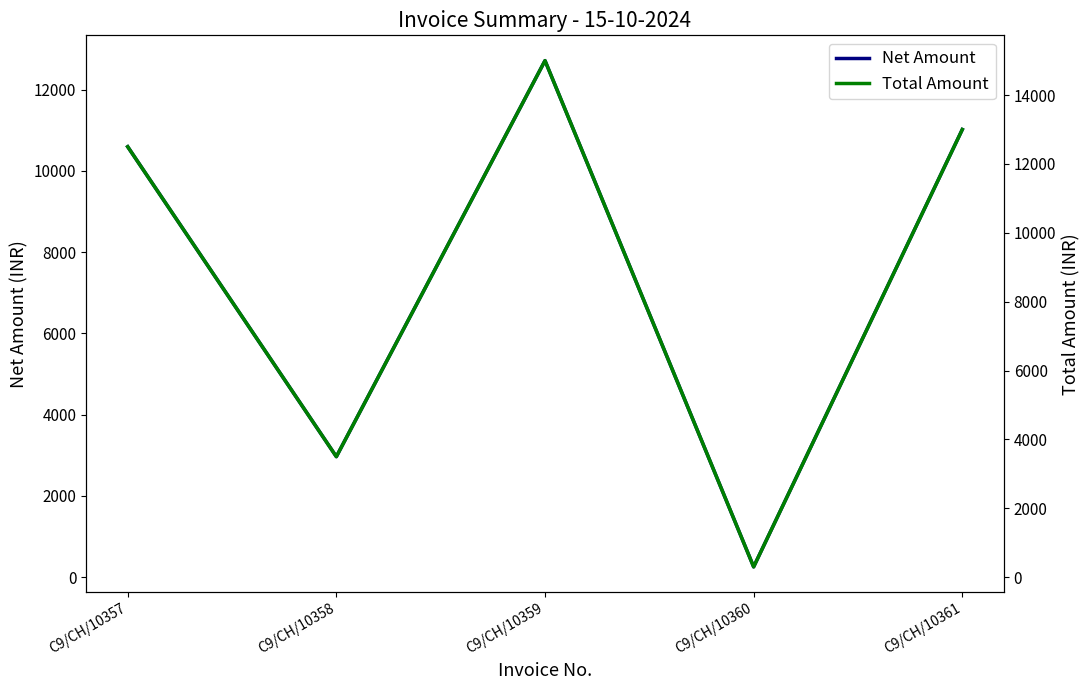

At which category is the sum across all series the highest?

C9/CH/10359